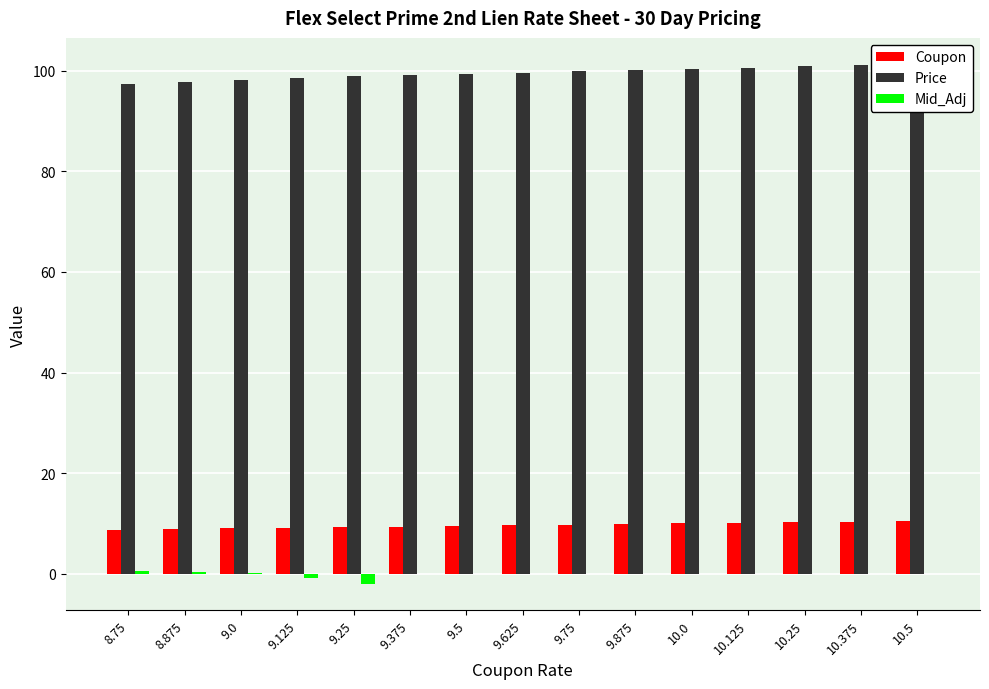

Which series has the widest spread of values?

Price